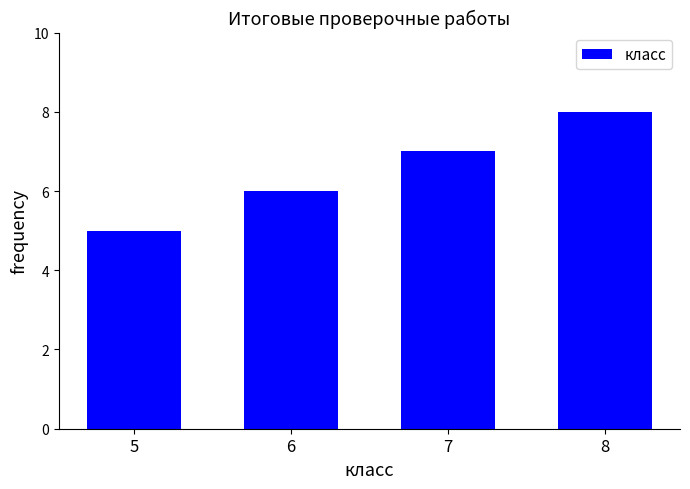

Rank the categories by value from lowest to highest.

5, 6, 7, 8